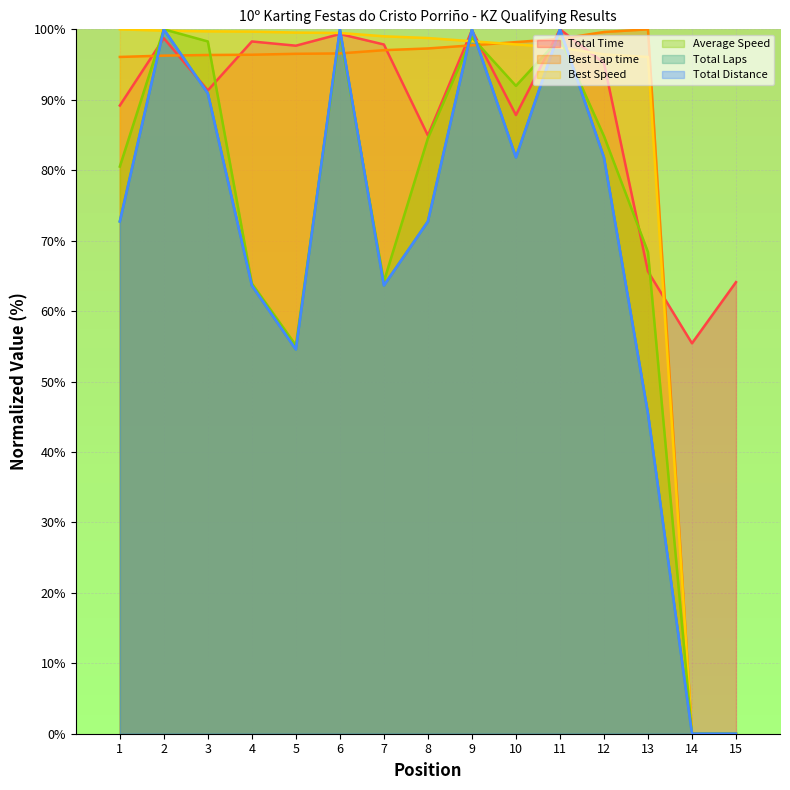

At 7, list the series in order from smallest to largest.

Total Laps, Total Distance, Average Speed, Best Lap time, Total Time, Best Speed